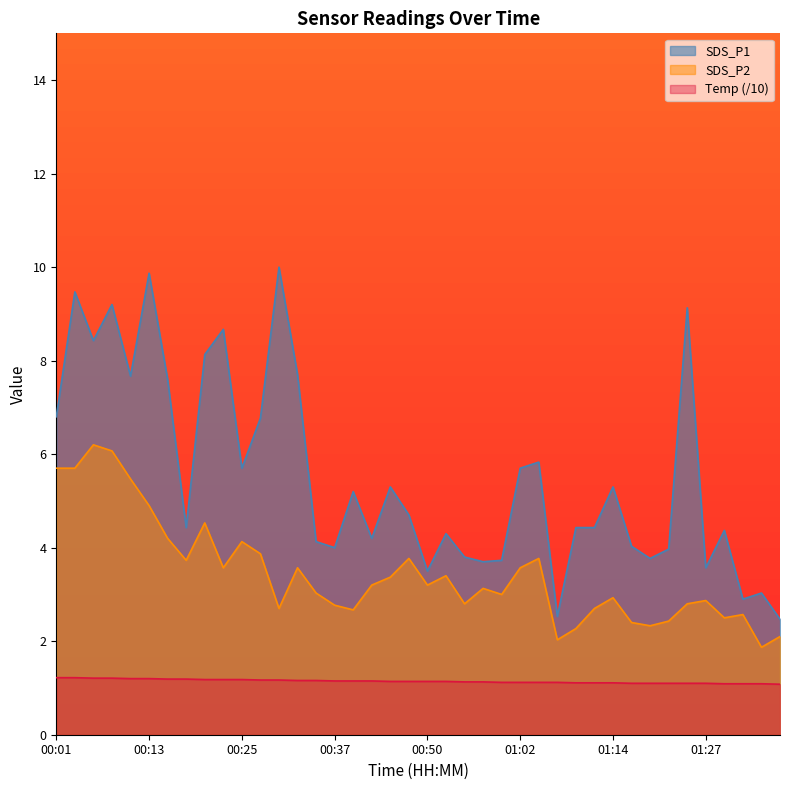

The value of SDS_P1 at 00:06 is 4.6. True or false?

False